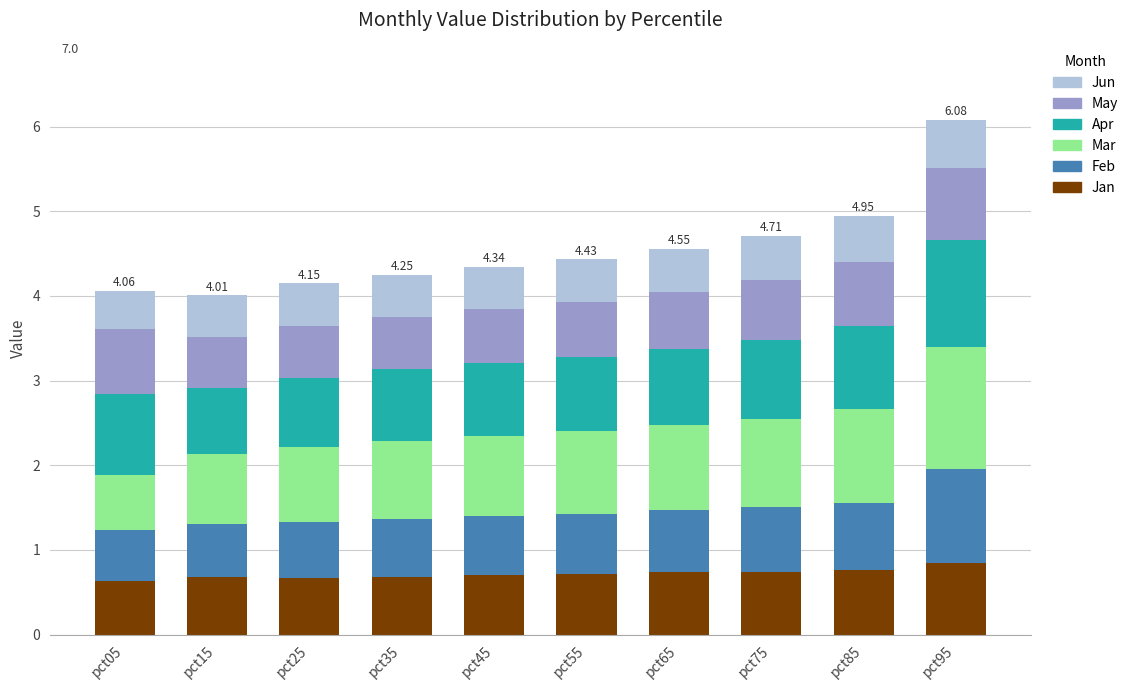

At which category is the sum across all series the highest?

pct95